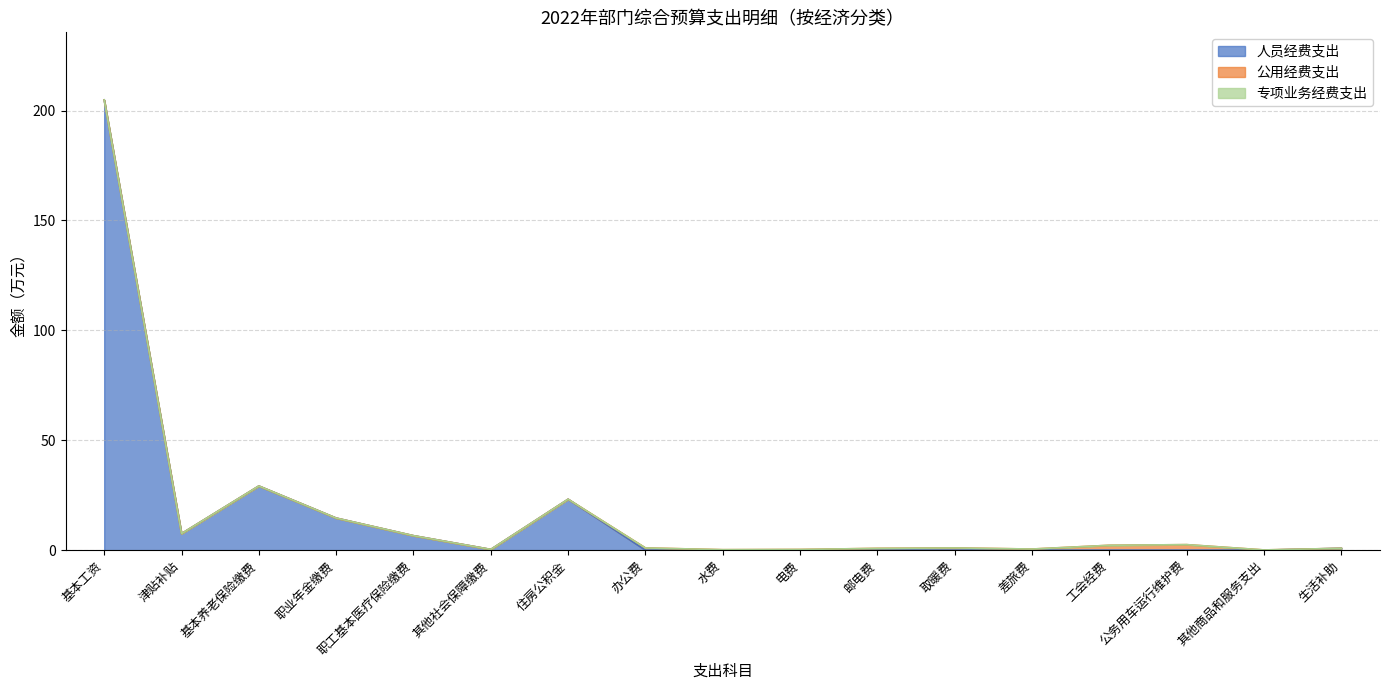

Which has a higher value, 其他社会保障缴费 or 工会经费?

其他社会保障缴费